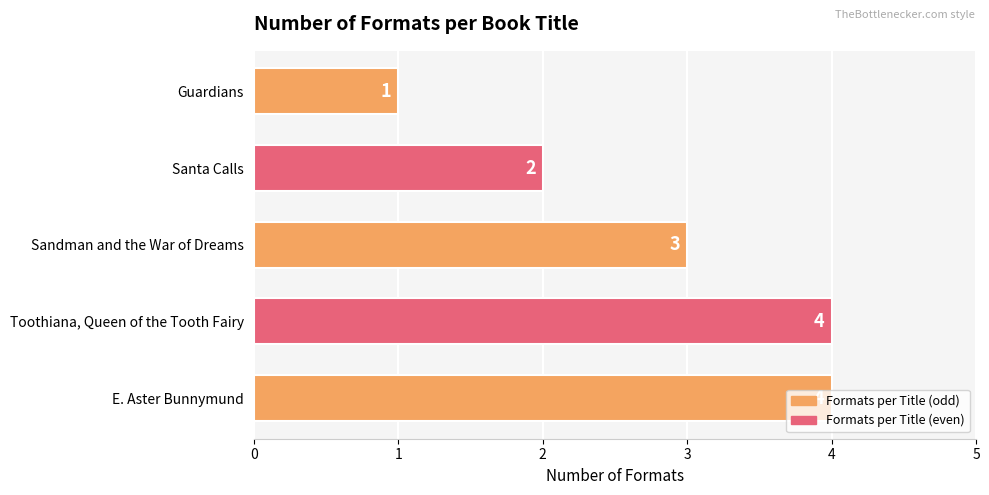

Where is the data nearest to the value 2?

Santa Calls